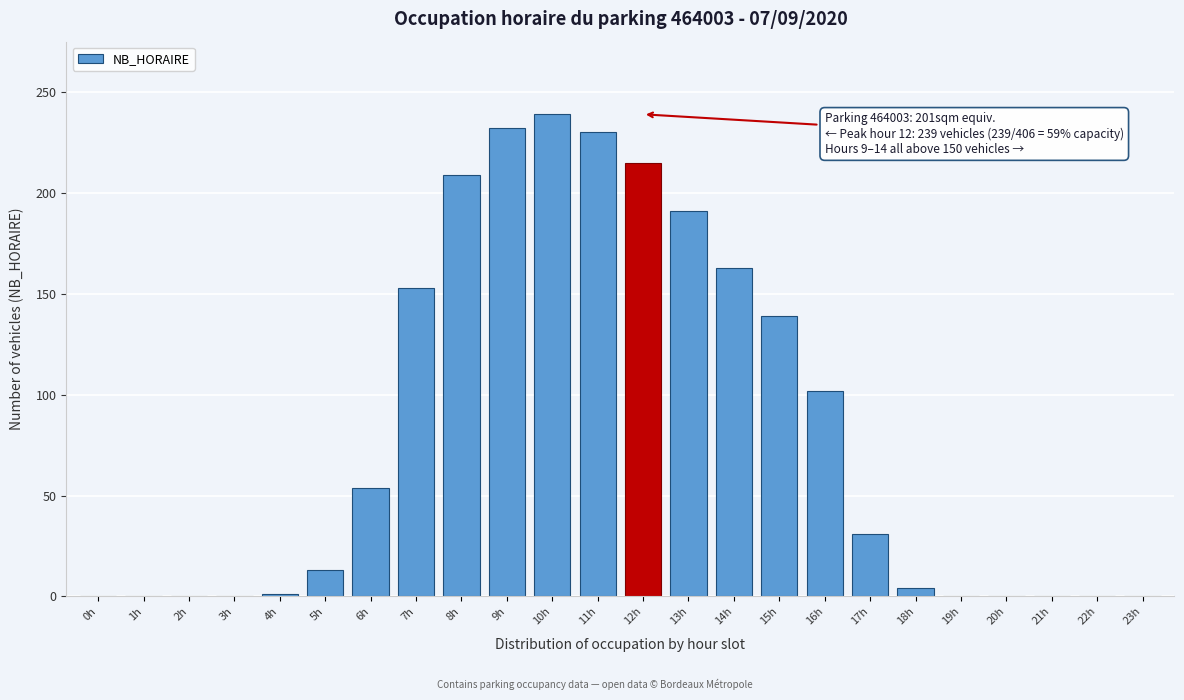

What is the greatest value displayed?

239